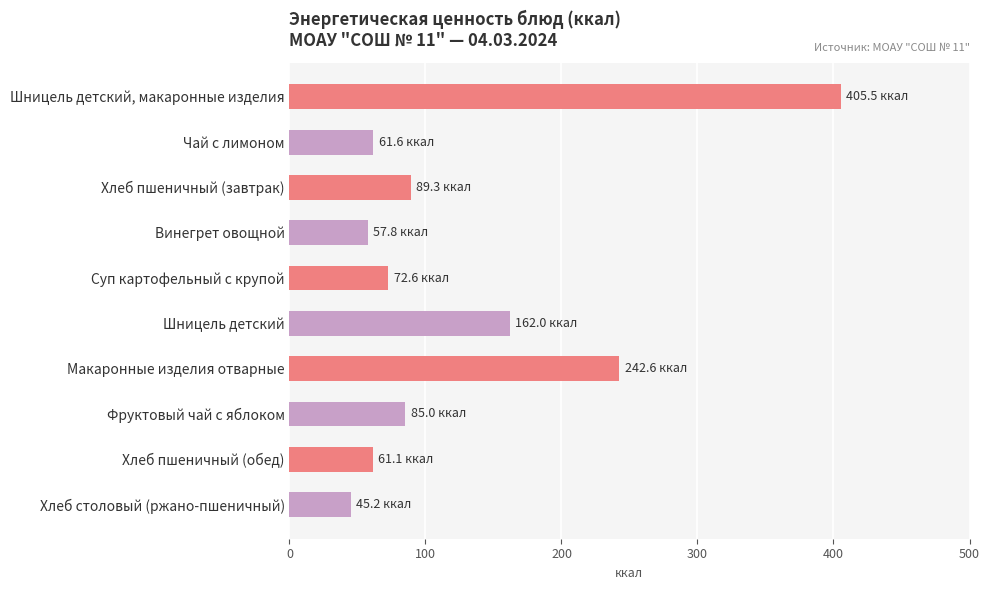

What is the difference between the second highest and second lowest values?

184.8